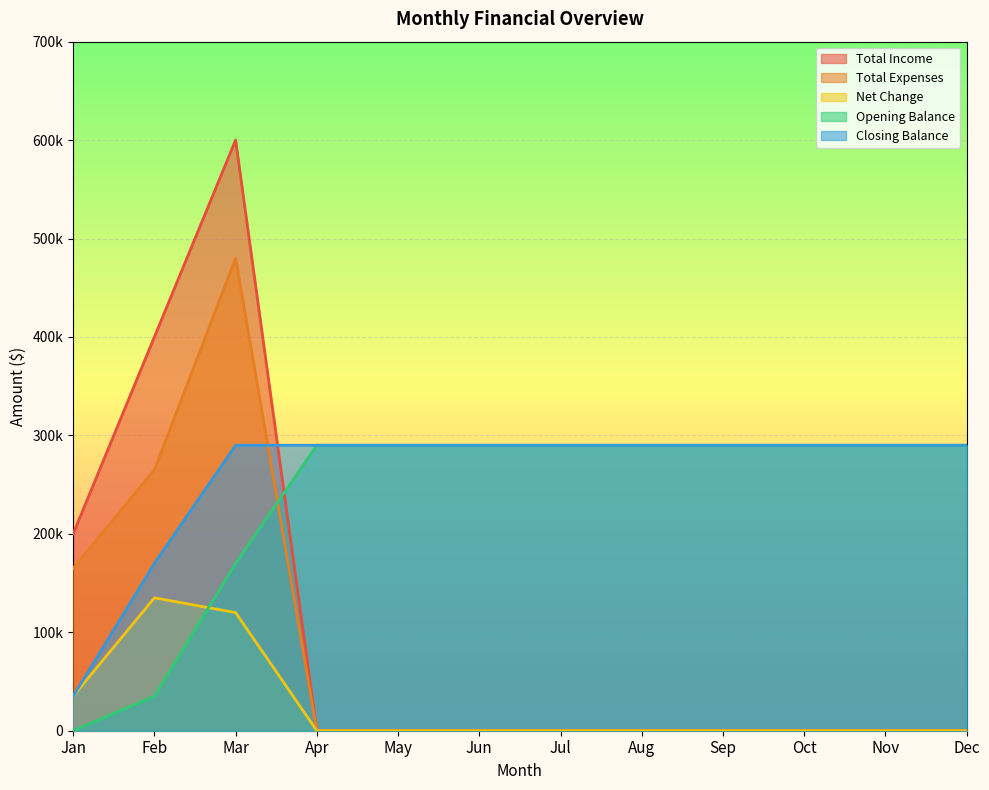

The value of Net Change at Nov is -75774. True or false?

False